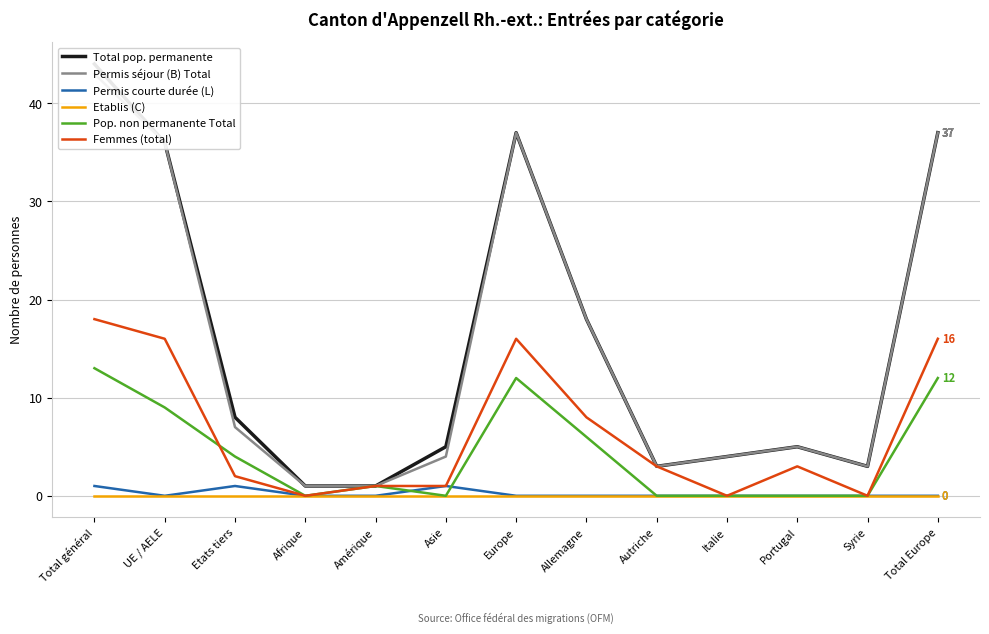

What are all the series names shown in the legend?

Total pop. permanente, Permis séjour (B) Total, Permis courte durée (L), Etablis (C), Pop. non permanente Total, Femmes (total)